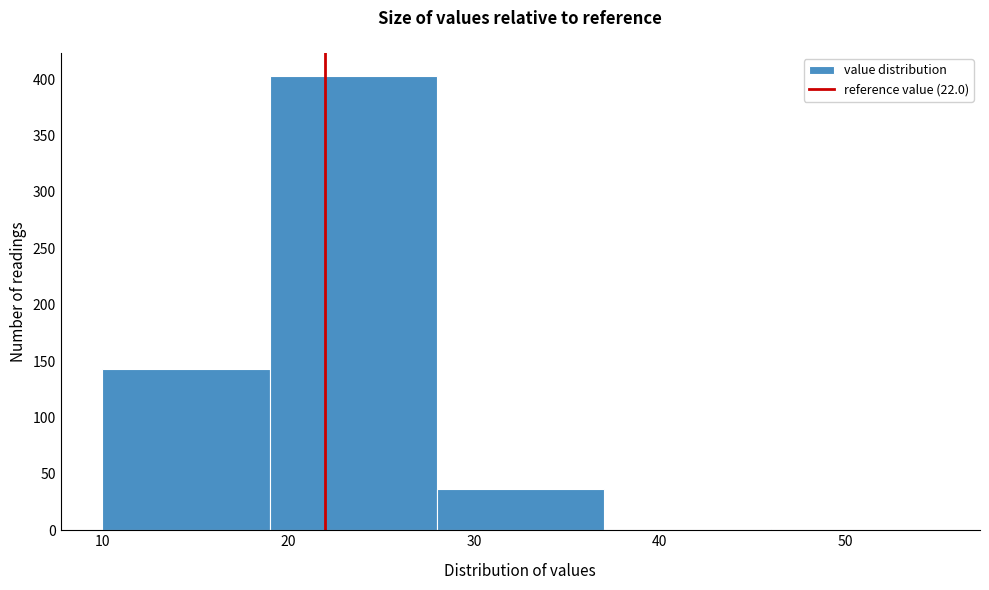

Reading left to right, transcribe this chart: for each bar, give the range it covers on the x-axis and its height. The values are not printed on the chart, so give them approximately, as read against the axis.

10 to 19: 145
19 to 28: 405
28 to 37: 35
37 to 46: under 5
46 to 55: 0